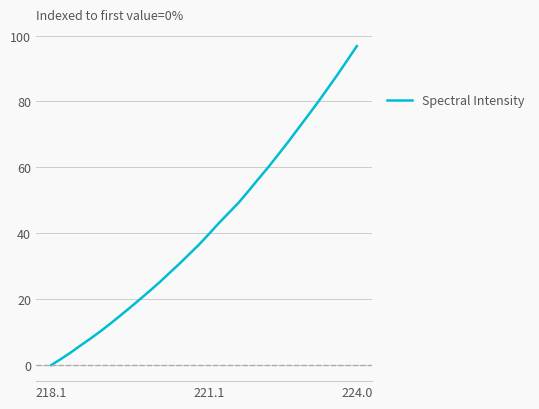

What is the difference between the maximum and minimum values?

96.8